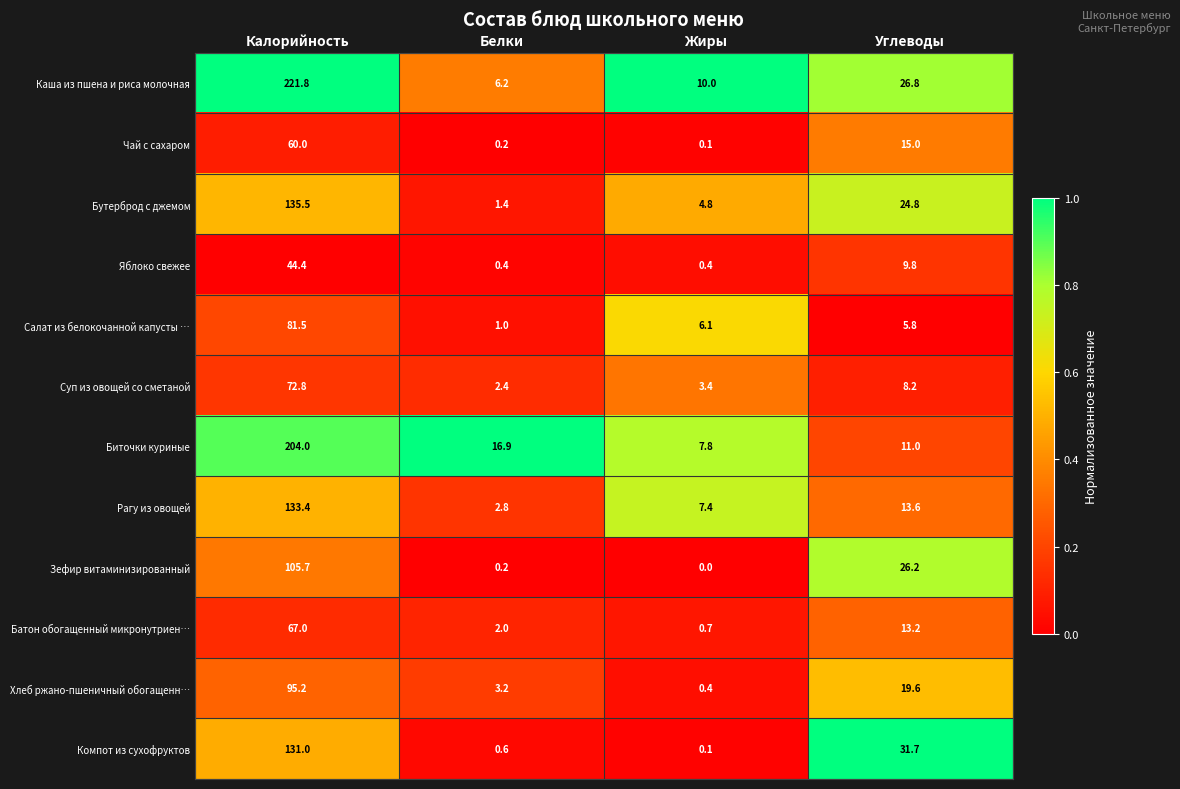

At which category does the chart reach its minimum across all series?

Жиры